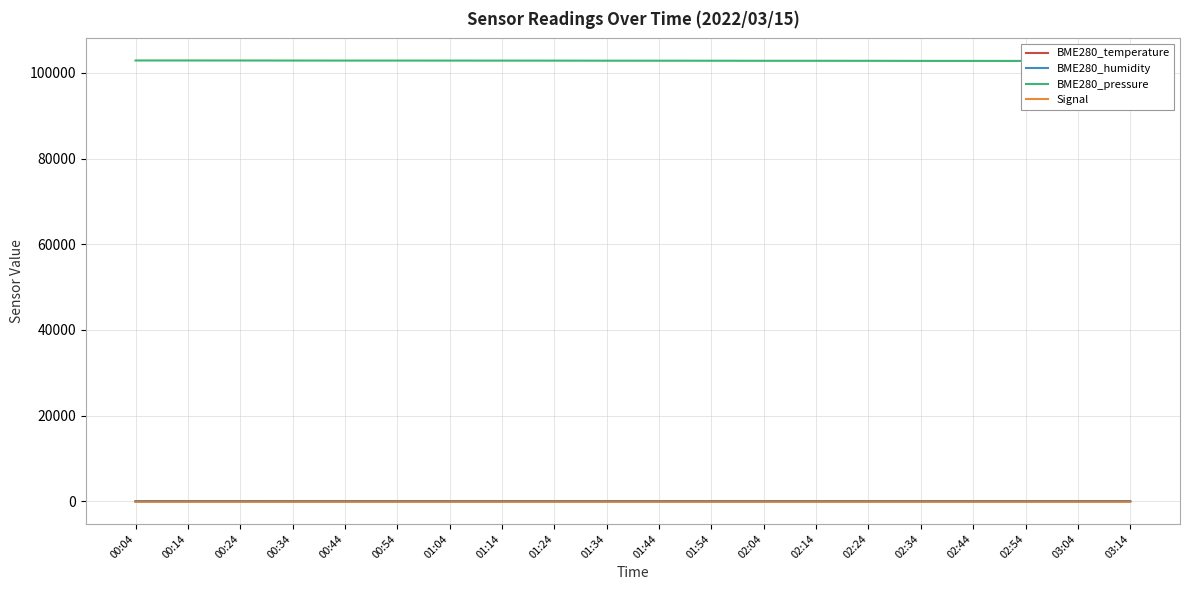

True or false: BME280_temperature has a value of 4.2 at 00:24.

False